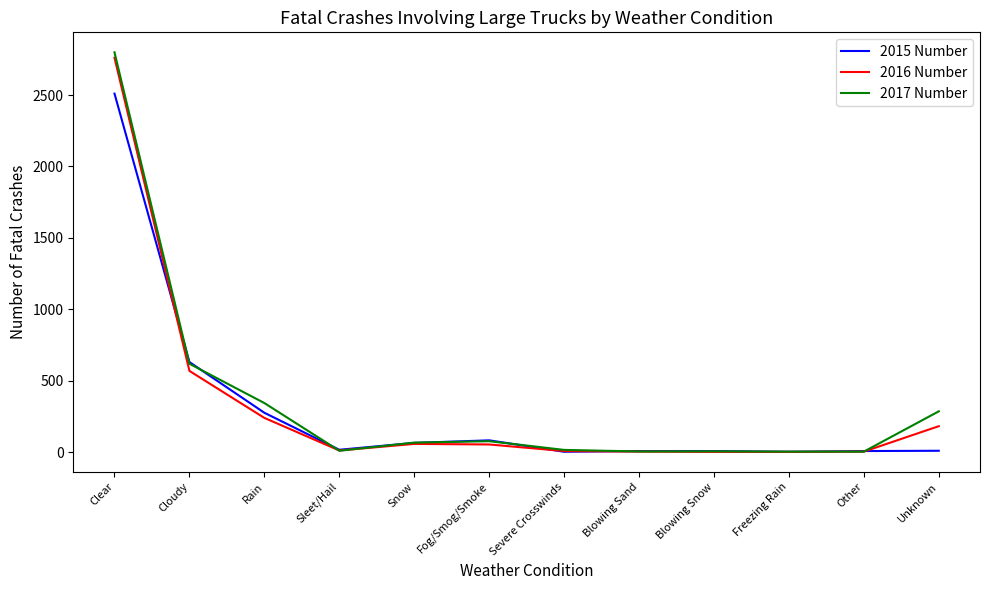

What is the maximum value for 2015 Number?

2510